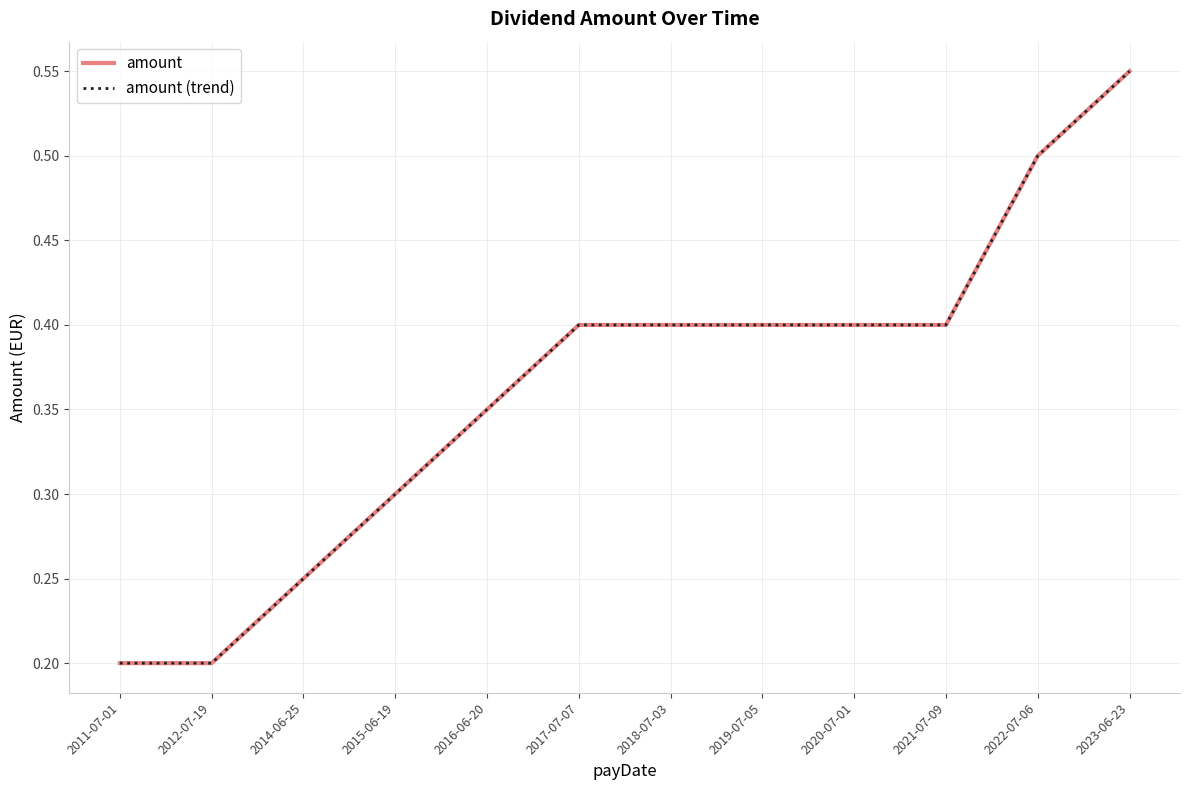

Is this an area chart (filled region under the line)?

No